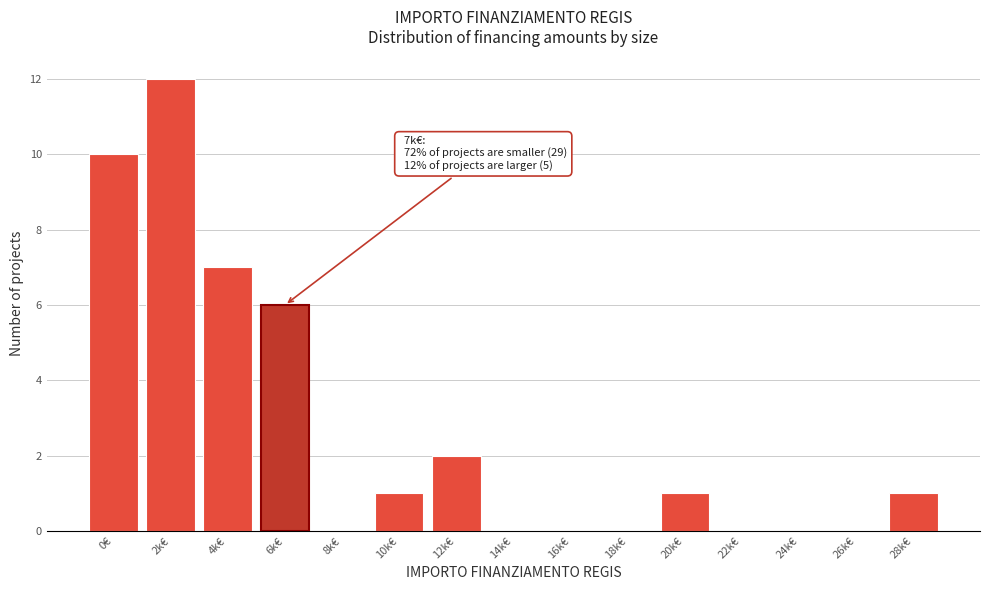

Reading right to left, transcribe all the data shown in this chart.

28k€=1	26k€=0	24k€=0	22k€=0	20k€=1	18k€=0	16k€=0	14k€=0	12k€=2	10k€=1	8k€=0	6k€=6	4k€=7	2k€=12	0€=10